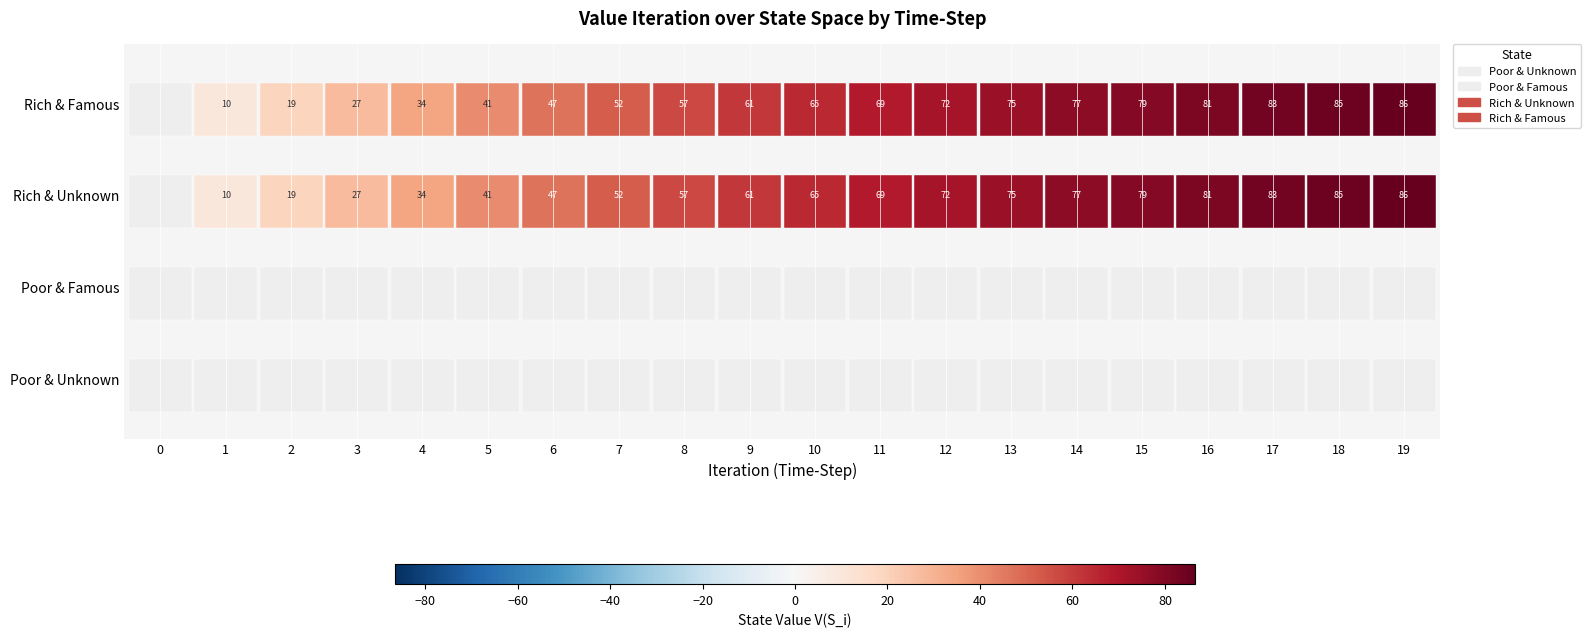

True or false: Rich & Famous has more than 0 interior local peaks.

False